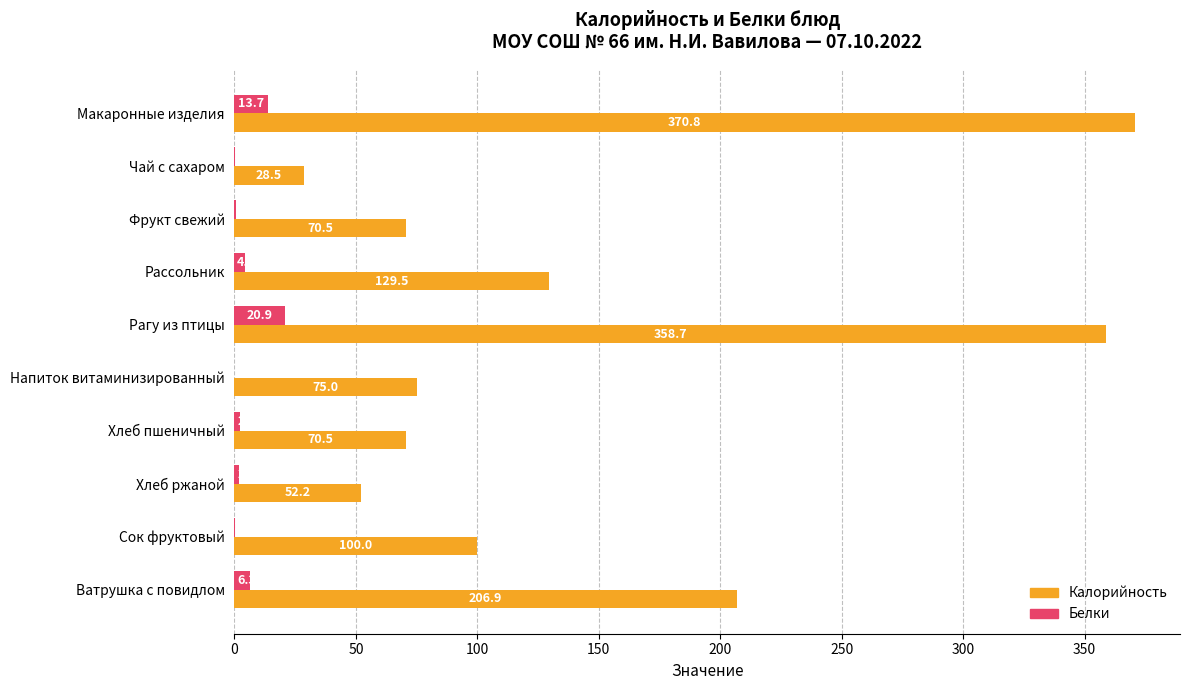

At which label does Калорийность reach its peak?

Макаронные изделия